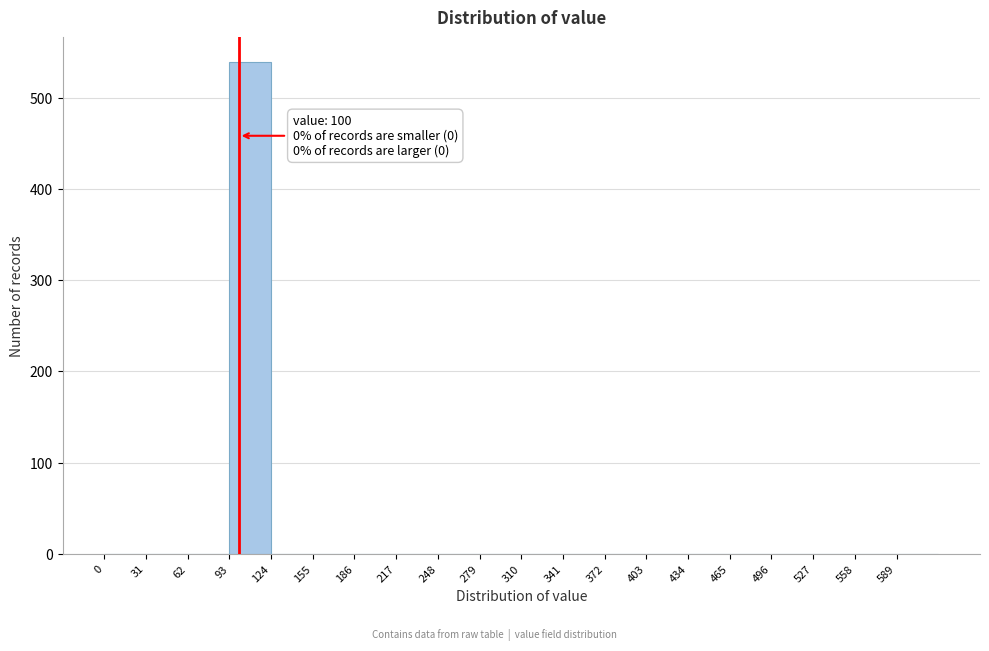

Which range on the x-axis has the tallest bar?

93 to 124